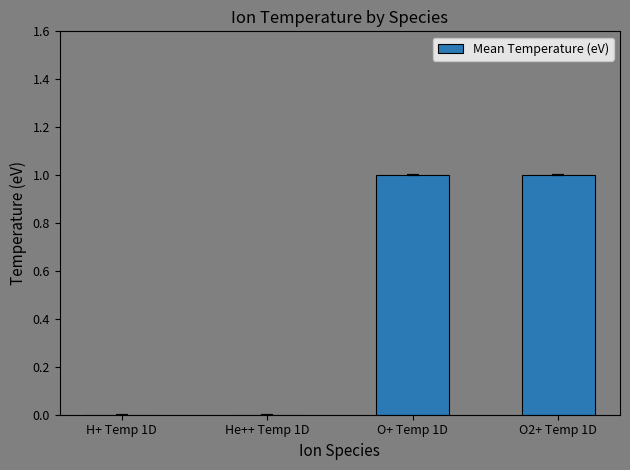

True or false: the data shows 1 at O2+ Temp 1D.

True